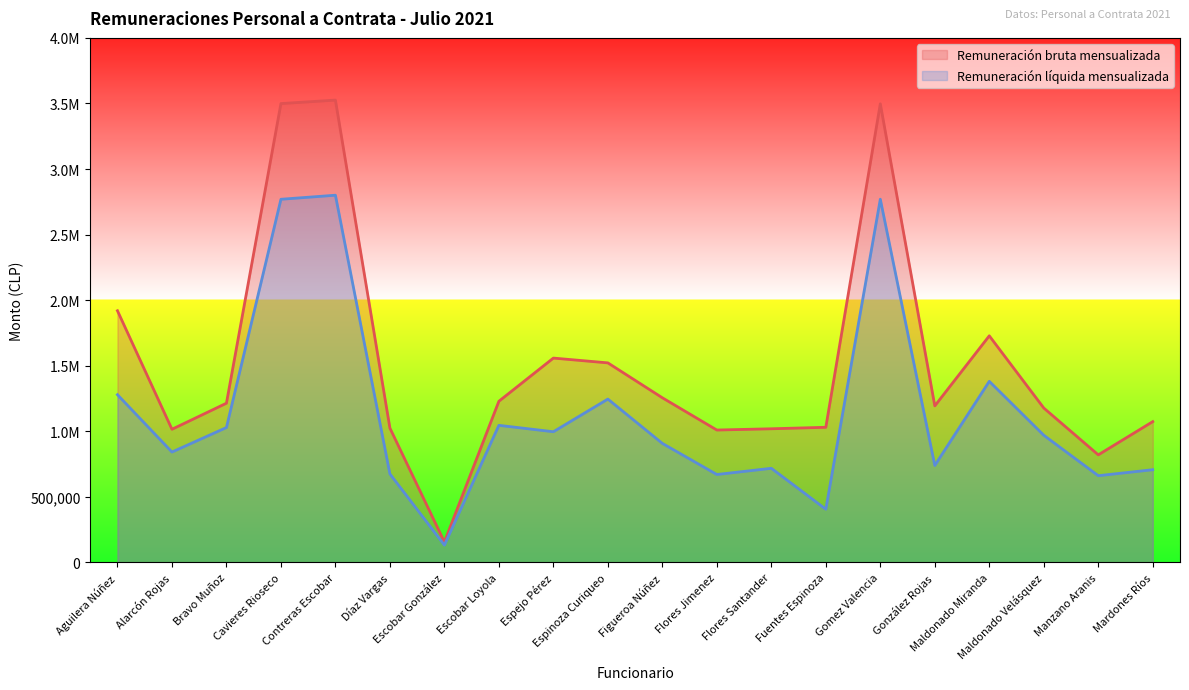

What is the average value of the Remuneración bruta mensualizada series?

1523766